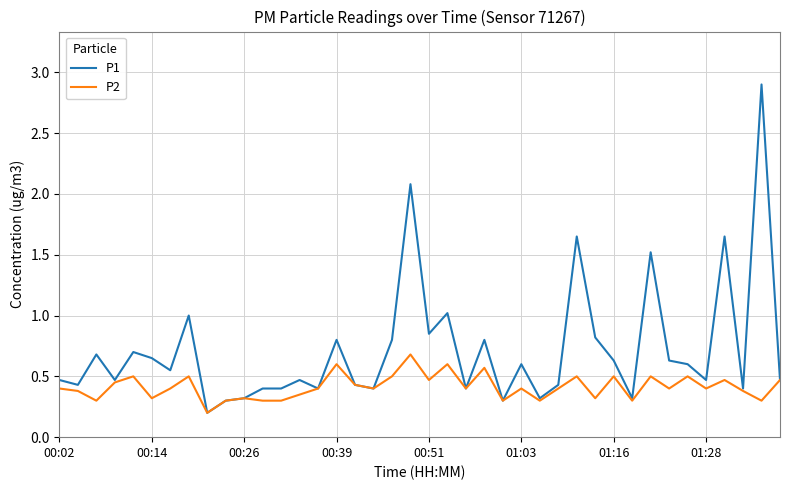

Rank the series by their maximum value, from lowest to highest.

P2, P1